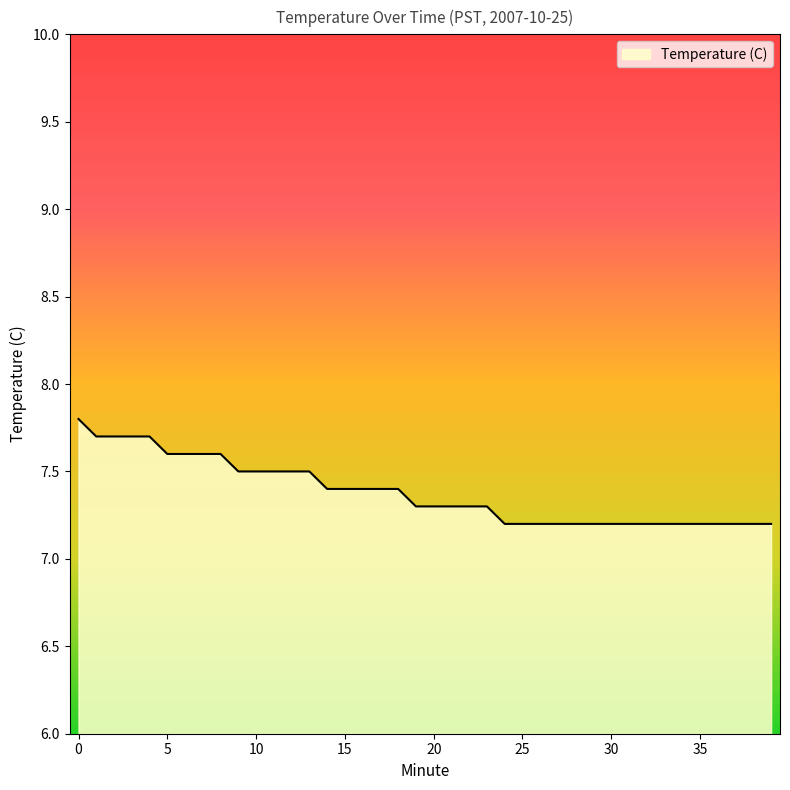

What is the difference between the maximum and minimum values?

0.6